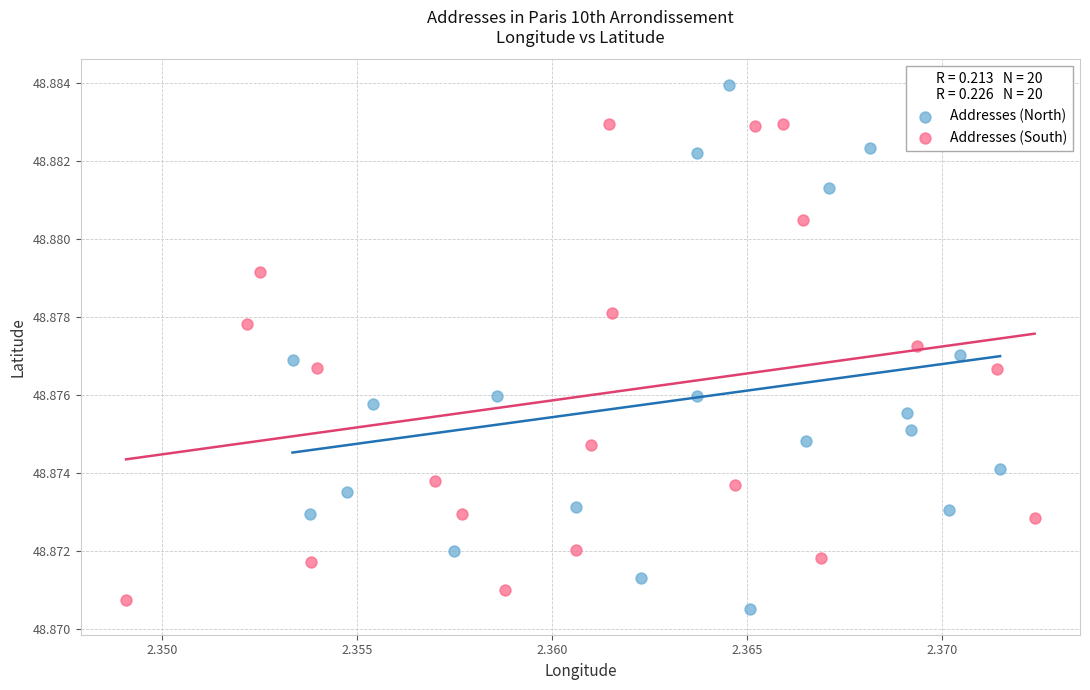

Which series has the widest spread of Y values?

Addresses (North)